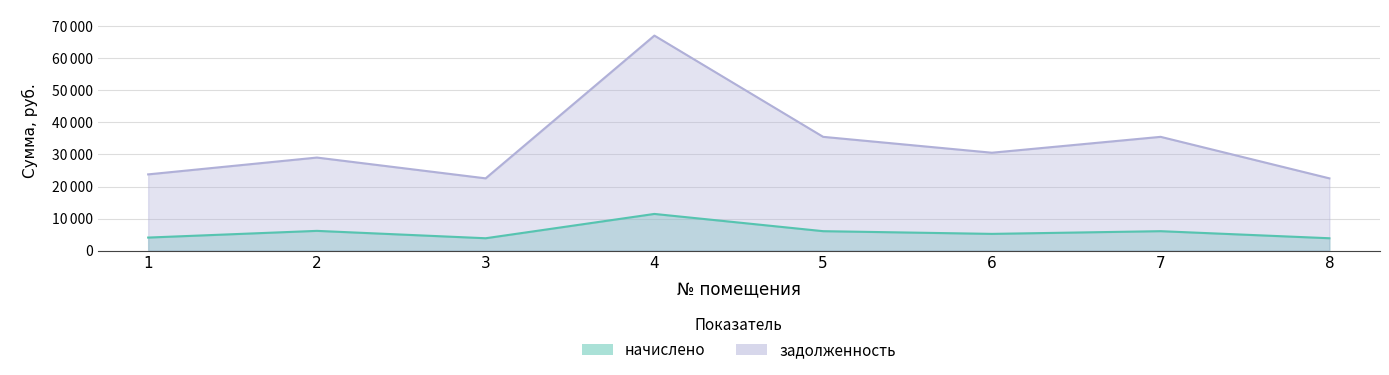

Does the chart display data point markers on the line(s)?

No